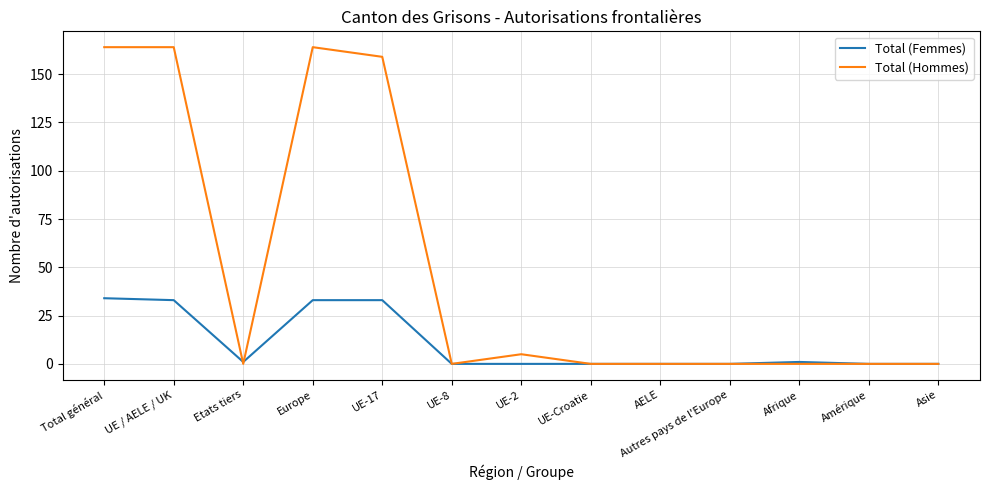

Which series has the widest spread of values?

Total (Hommes)